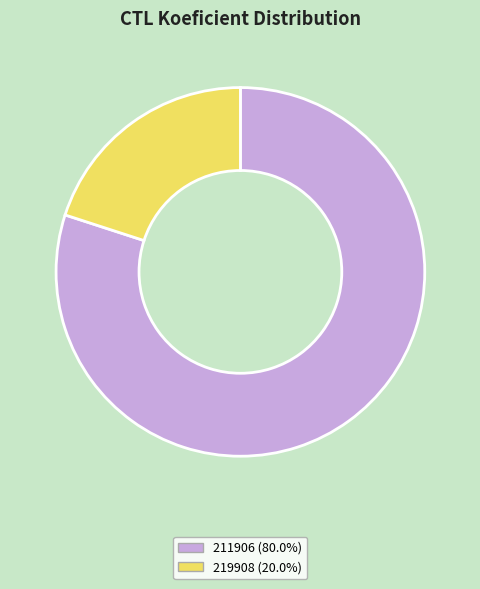

Does any single category account for the majority?

Yes